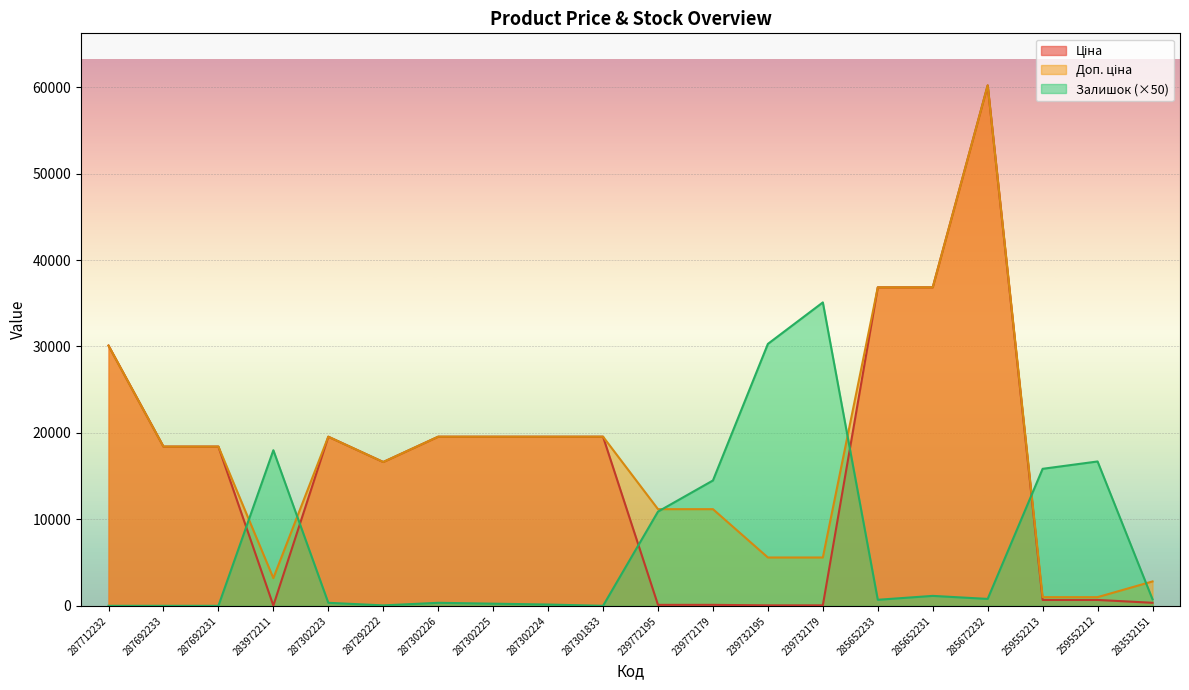

How many times do Залишок and Доп. ціна cross each other?

6